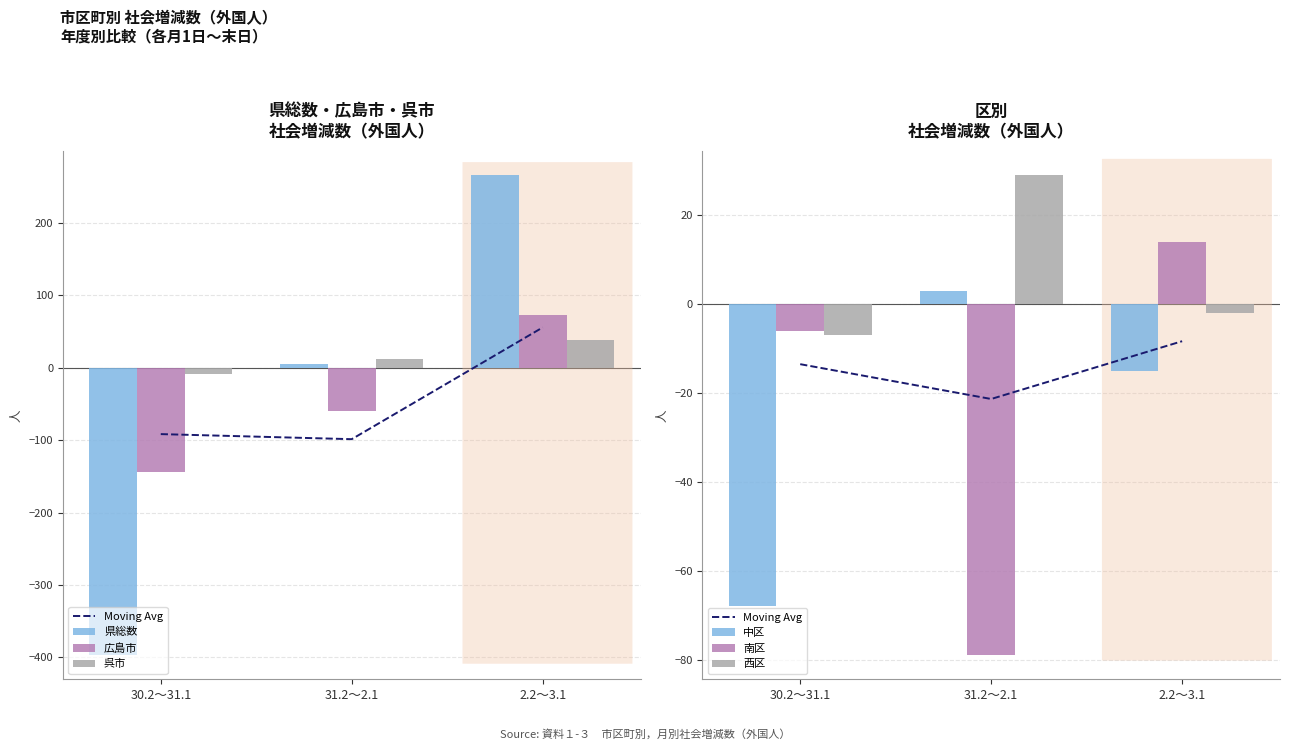

Rank the categories by 南区 value from highest to lowest.

2.2～3.1, 30.2～31.1, 31.2～2.1